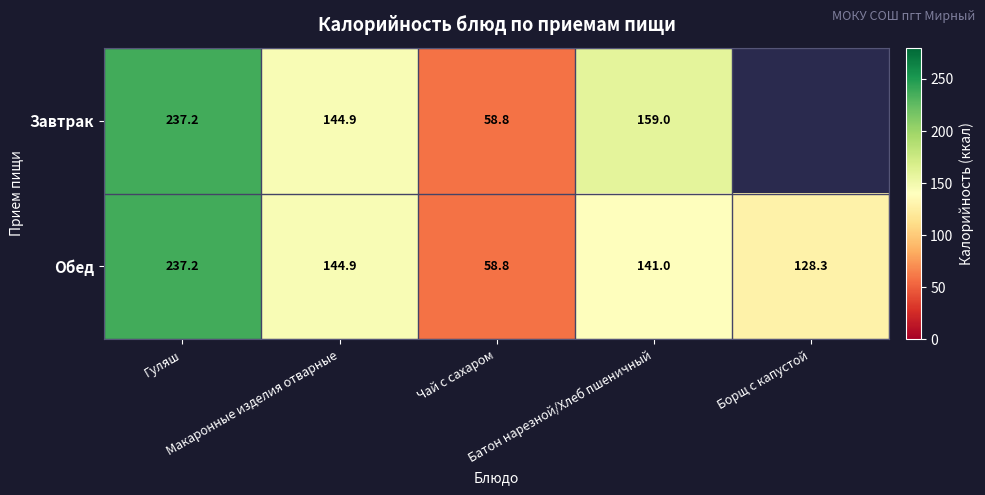

Which series has the largest range (max minus min)?

Завтрак